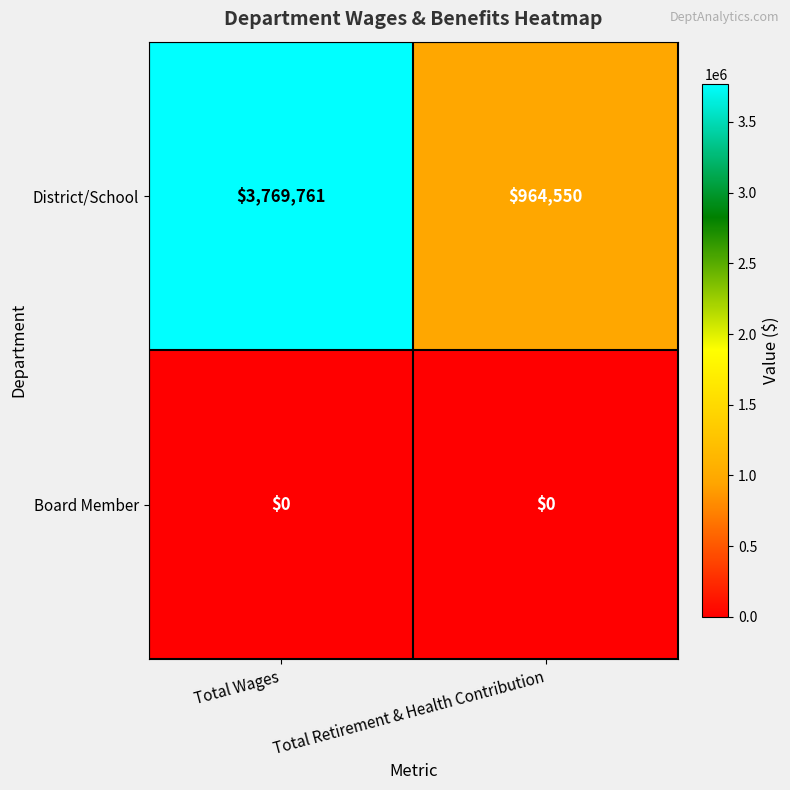

True or false: District/School has a value of 1705502 at Total Wages.

False